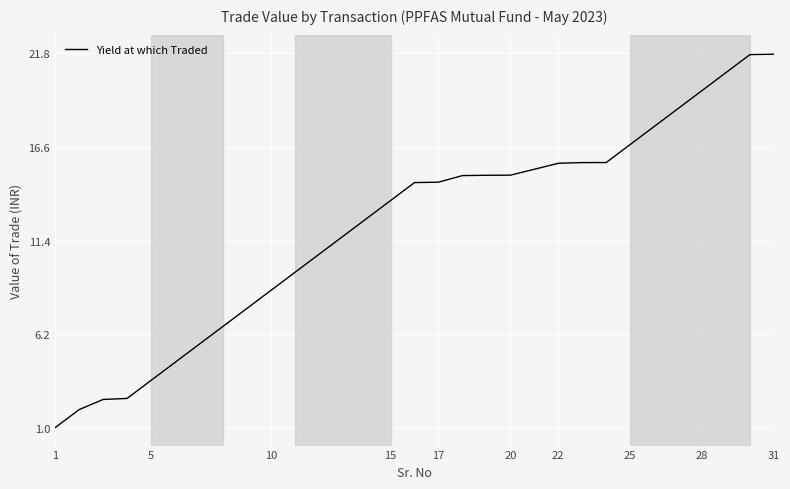

Does the chart display data point markers on the line(s)?

No